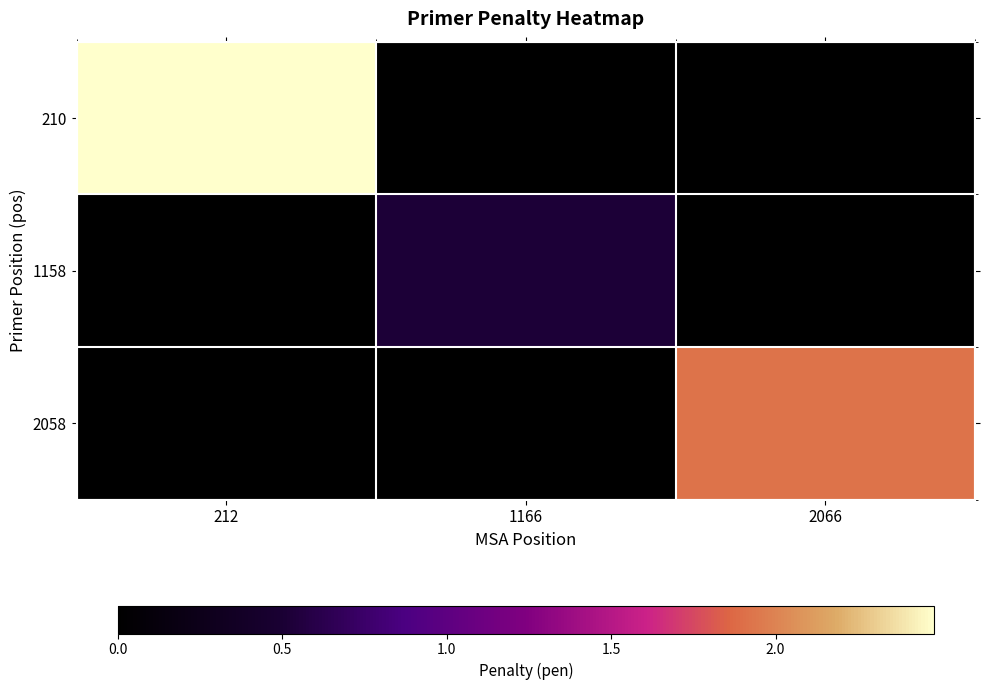

Rank the series at 1166 from lowest to highest value.

210, 2058, 1158